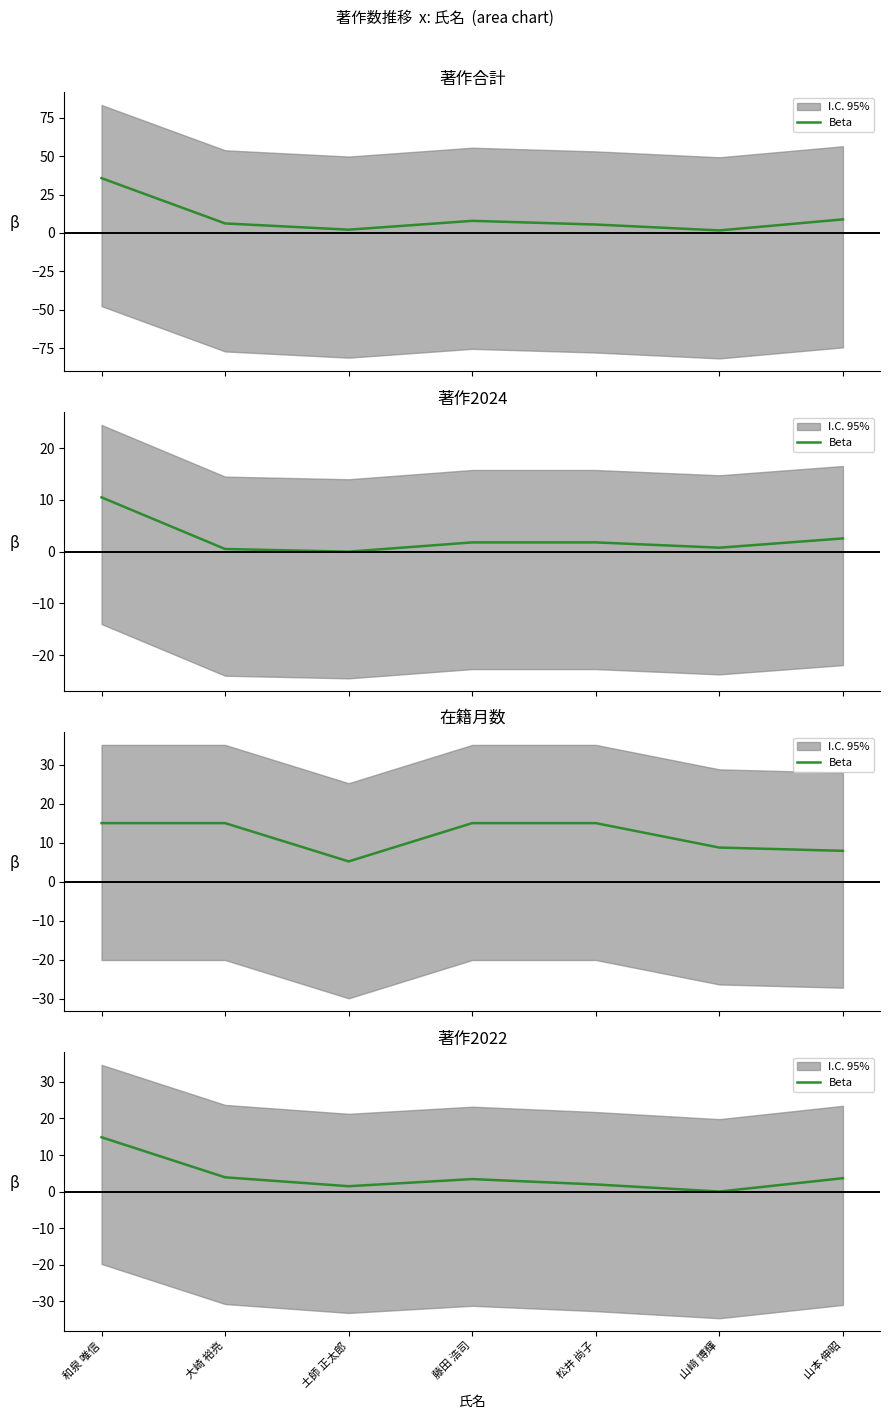

List the labels in order of value, smallest first.

山﨑 博輝, 土師 正太郎, 松井 尚子, 藤田 浩司, 山本 伸昭, 大崎 裕亮, 和泉 唯信